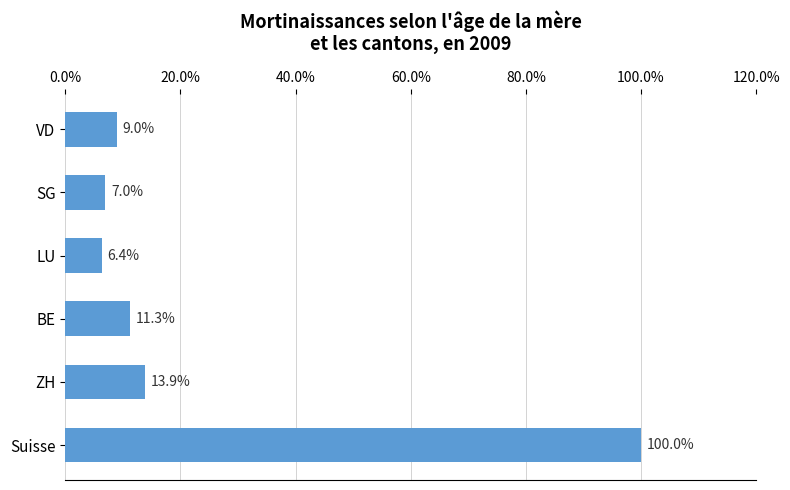

Is it true that the value at Suisse is 100.0?

True